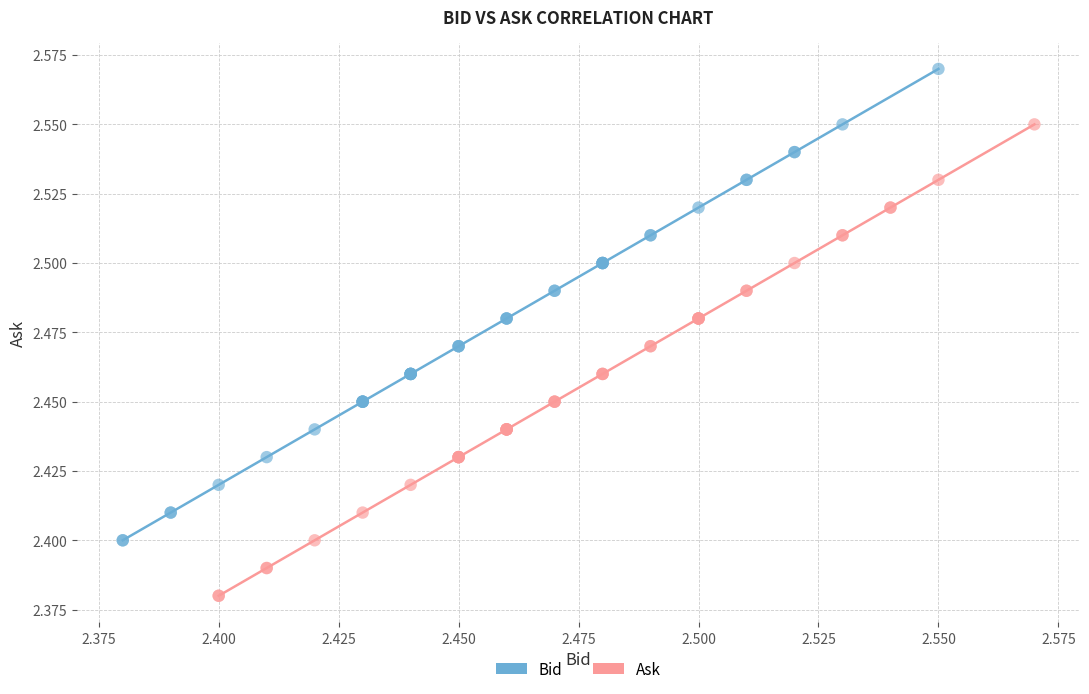

Which series reaches the maximum Y coordinate?

Bid